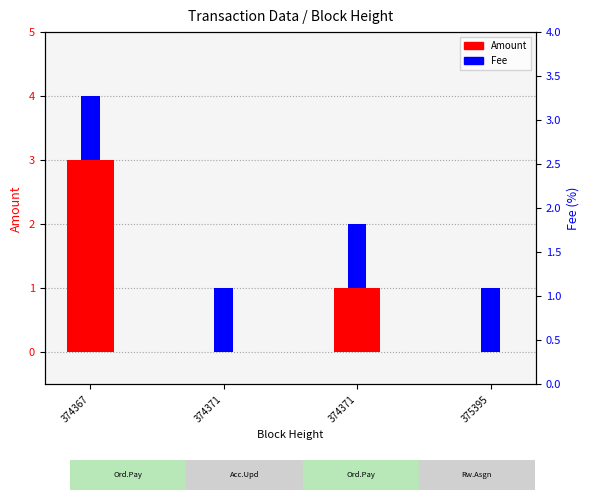

Reading left to right, list all the values displayed in this chart.

Amount: 3	0	1	0
Fee: 1	1	1	1